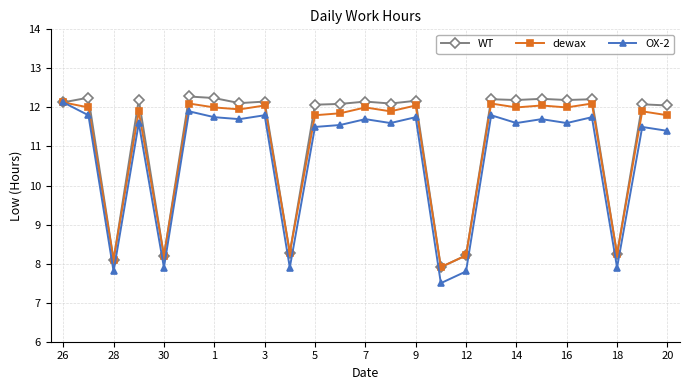

At how many categories does at least one series exceed 11?

19